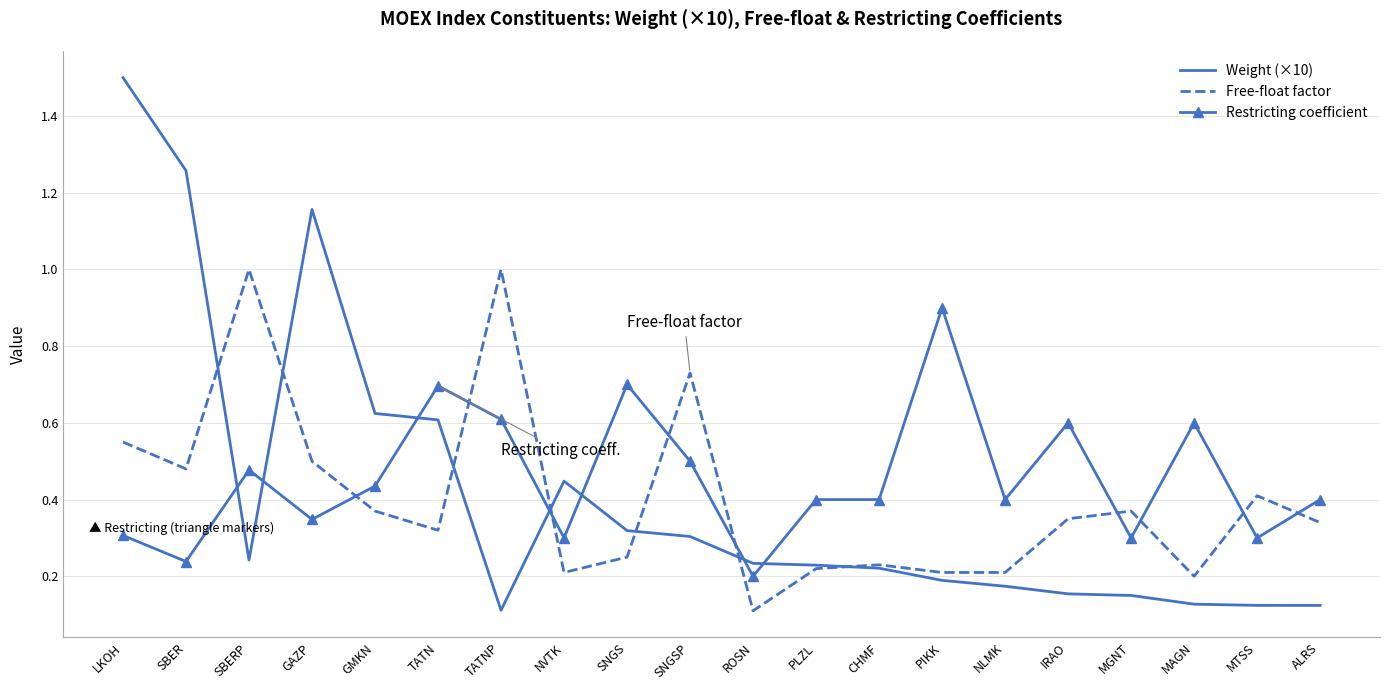

What are all the series names shown in the legend?

Weight (×10), Free-float factor, Restricting coefficient